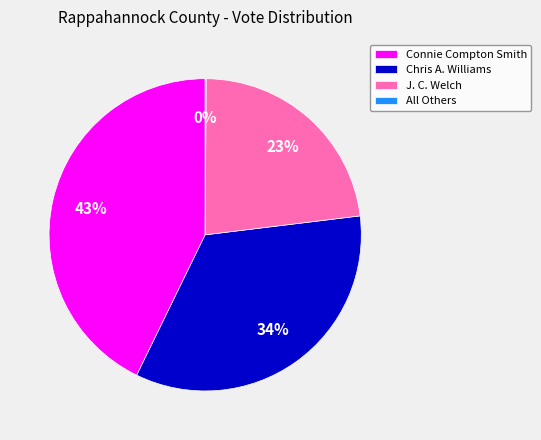

Which has a higher value, Chris A. Williams or Connie Compton Smith?

Connie Compton Smith